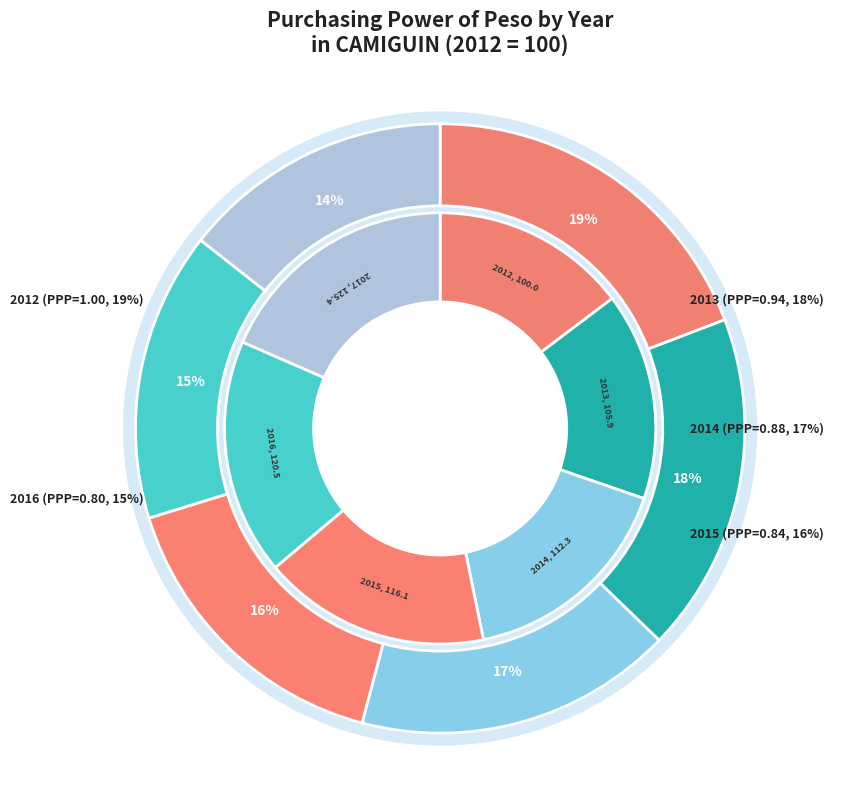

What is the ratio of the value at 2015 to the value at 2012?

0.8